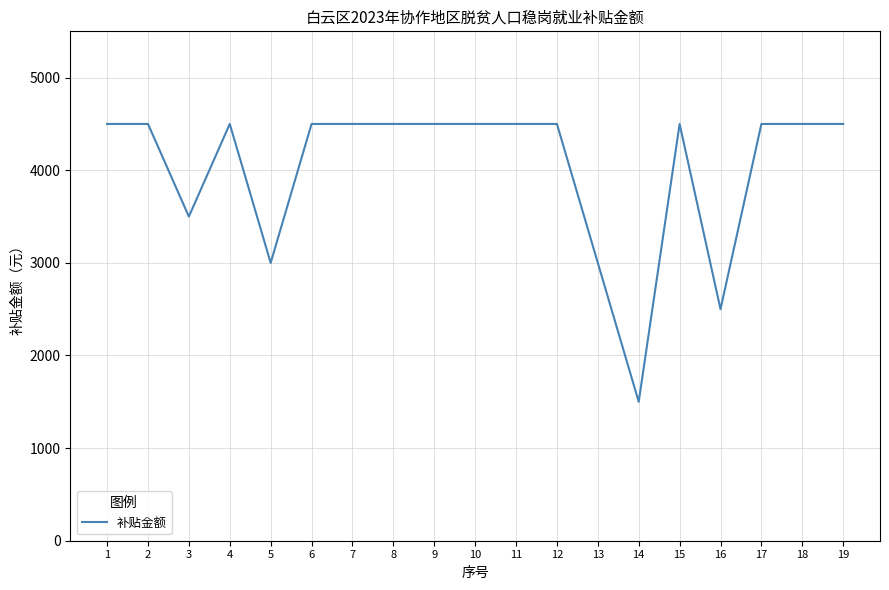

Which category has the lowest value across all series?

14